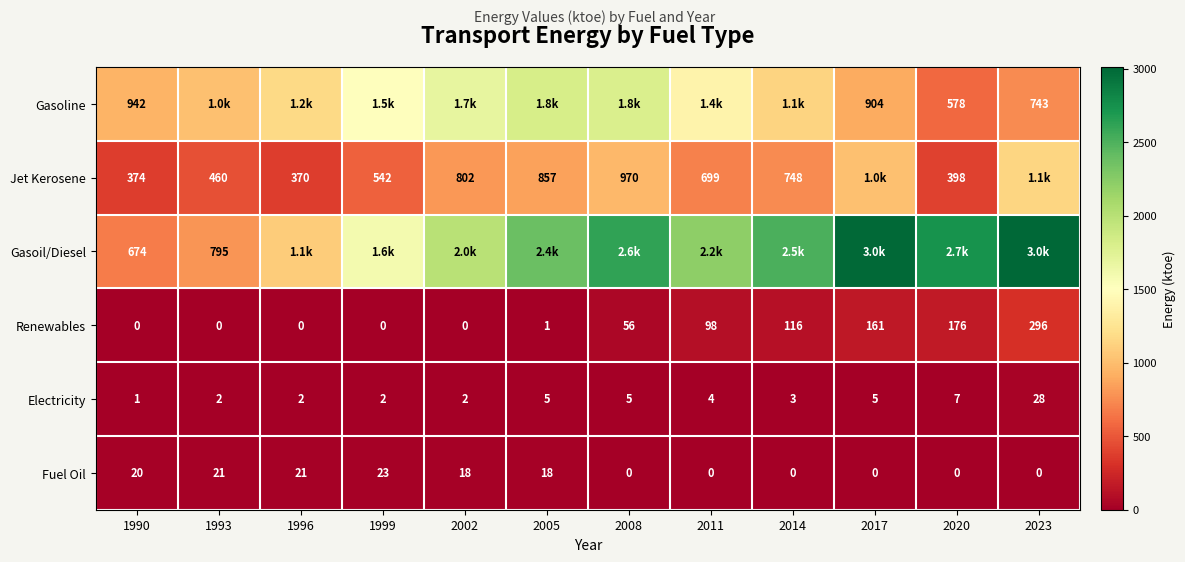

Which label corresponds to the smallest value in the chart?

1990